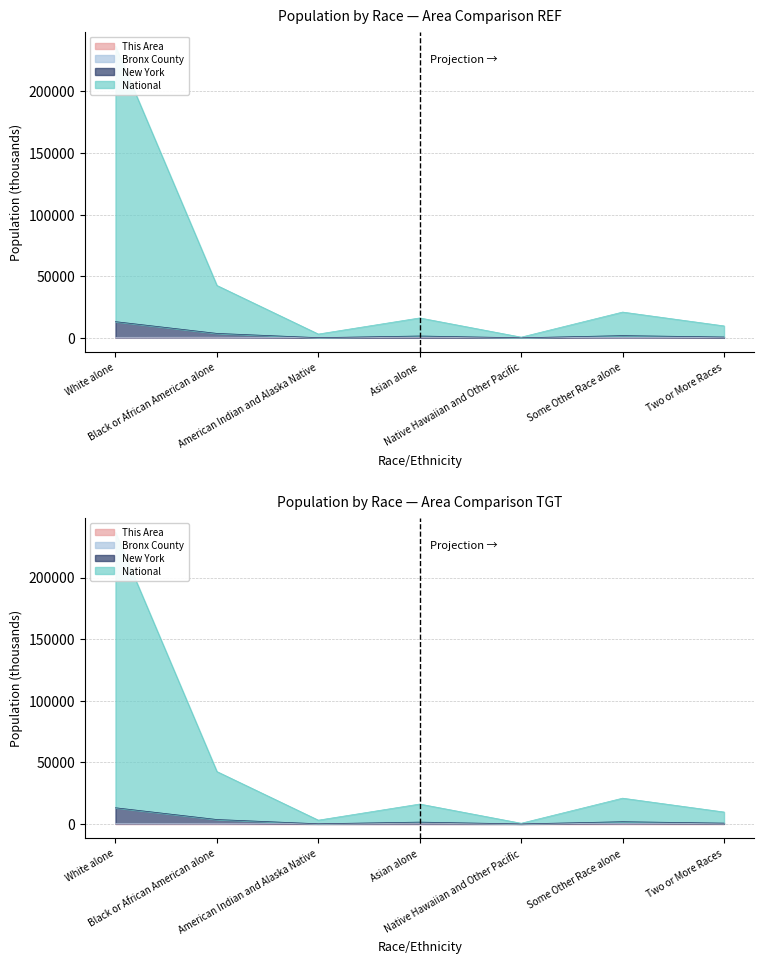

True or false: National and This Area cross at least once.

False